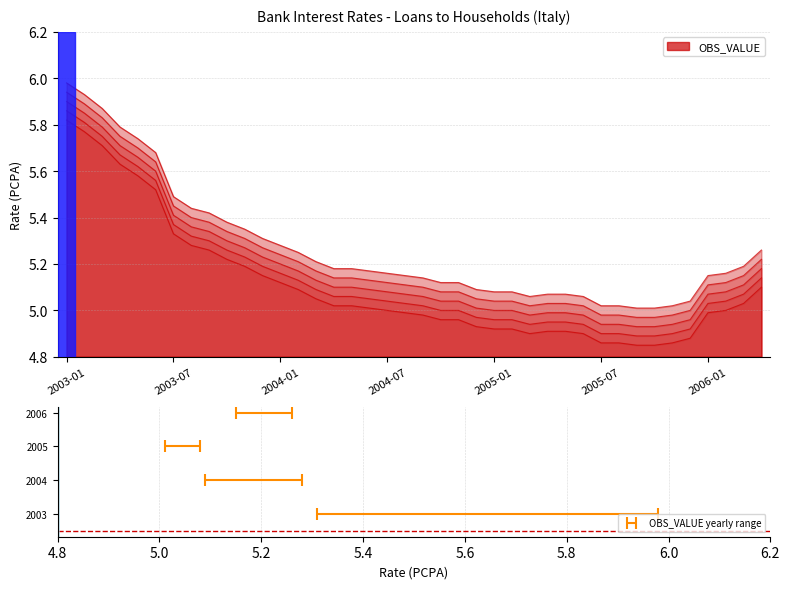

What is the difference between the second highest and minimum values?

0.9